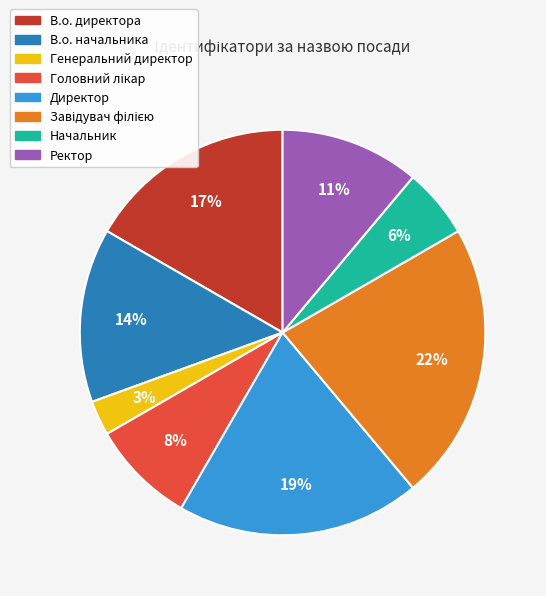

Between Ректор and Генеральний директор, which is larger?

Ректор